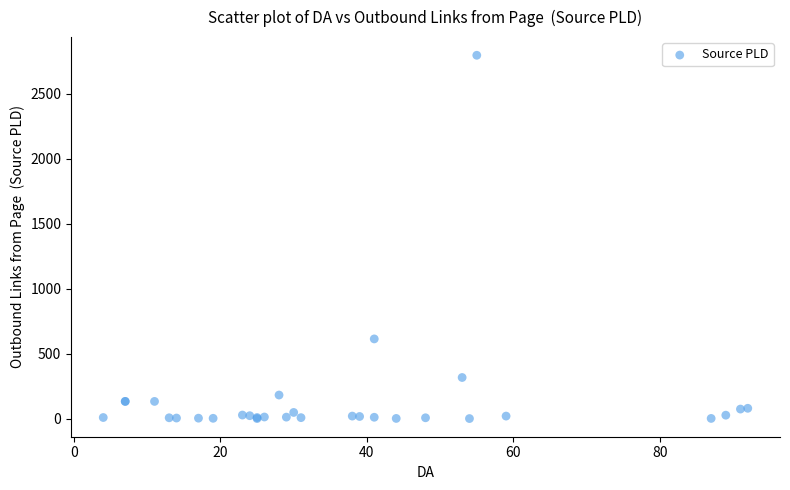

What Y value in the scatter plot is closest to 1400?

615